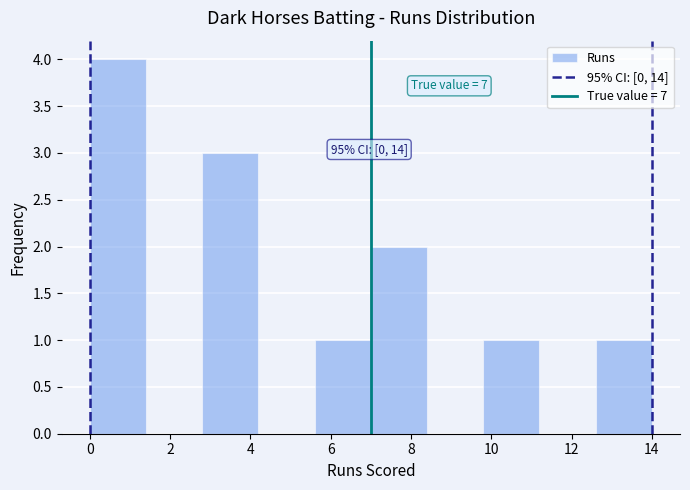

Over which range of the x-axis is the bar tallest?

0.0 to 1.4